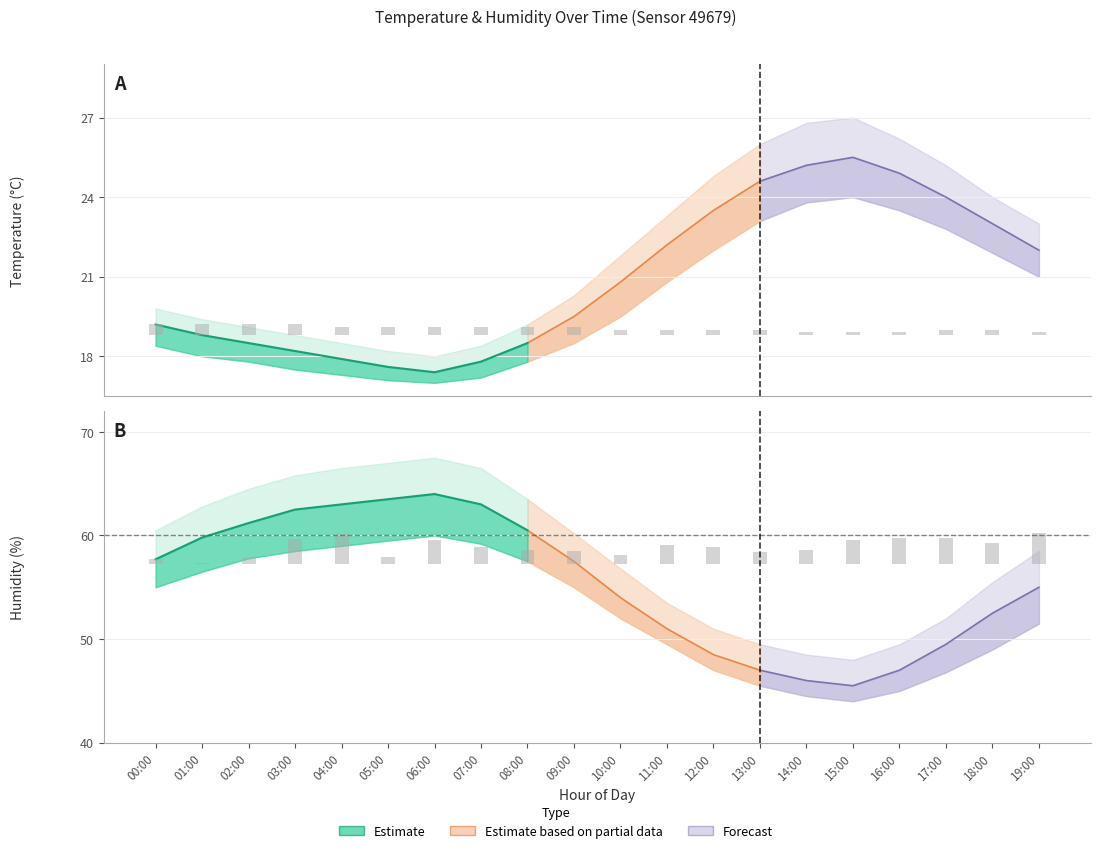

What is the label of the 1st bar from the left?

00:00